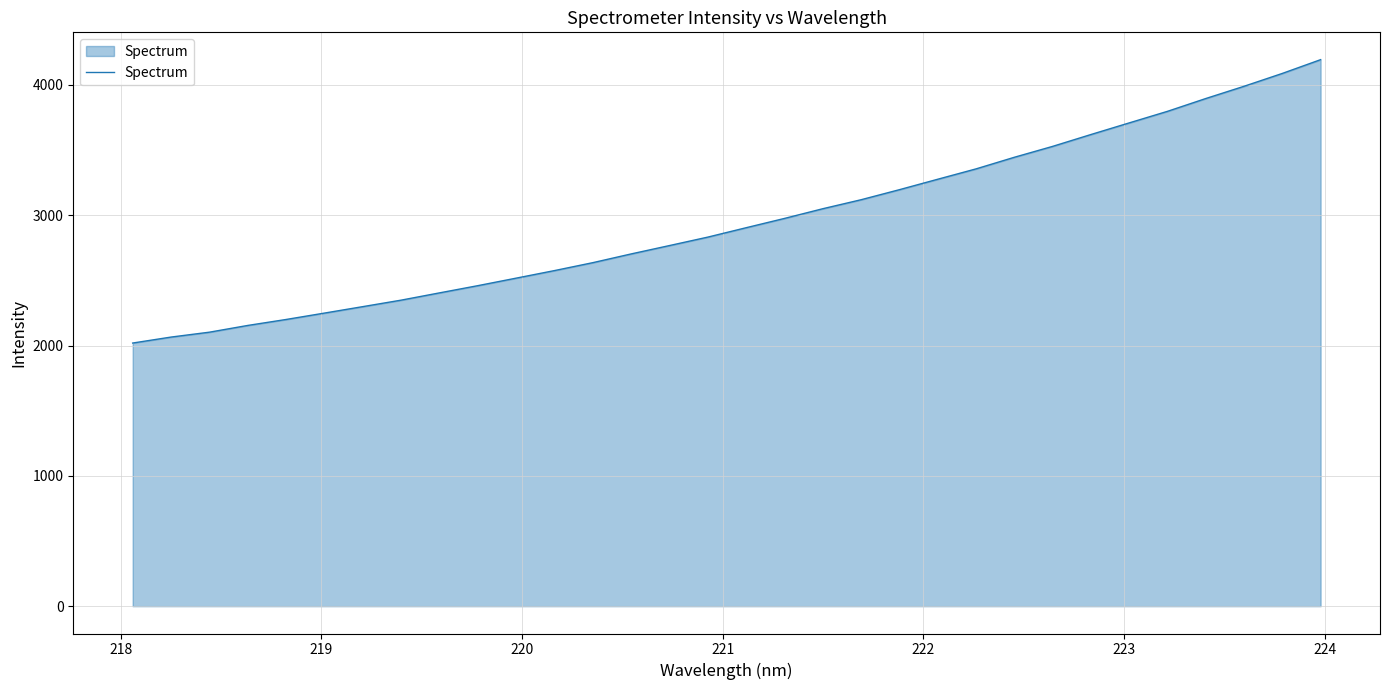

True or false: the data has more than 0 interior local peaks.

False